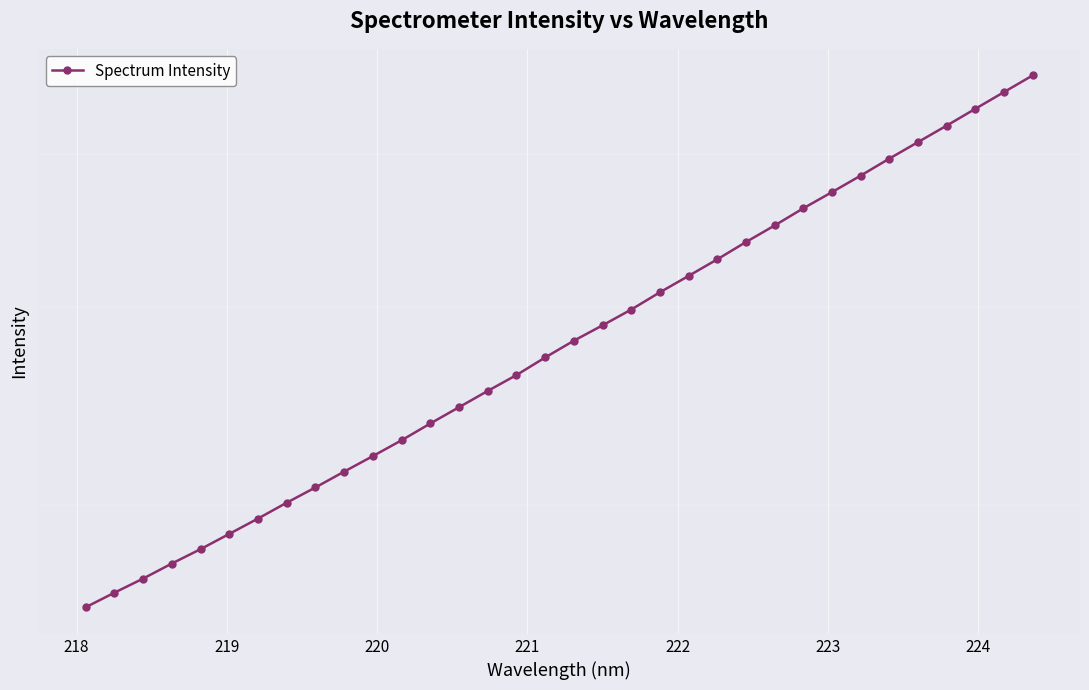

What is the difference between the maximum and minimum values?

3023.1